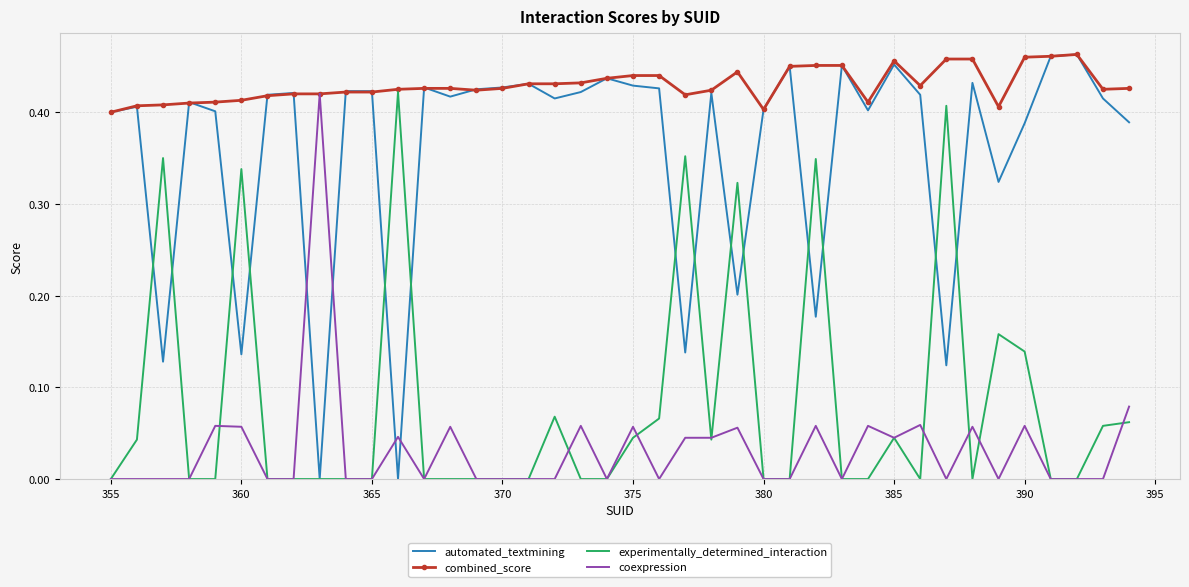

Count the experimentally_determined_interaction values in the range 0 to 1.

40